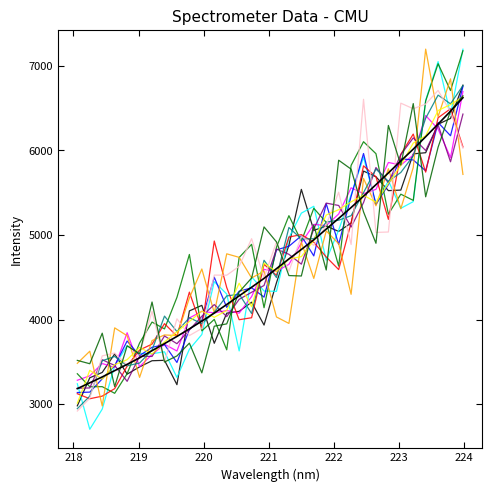

What is the greatest value displayed?

6623.2